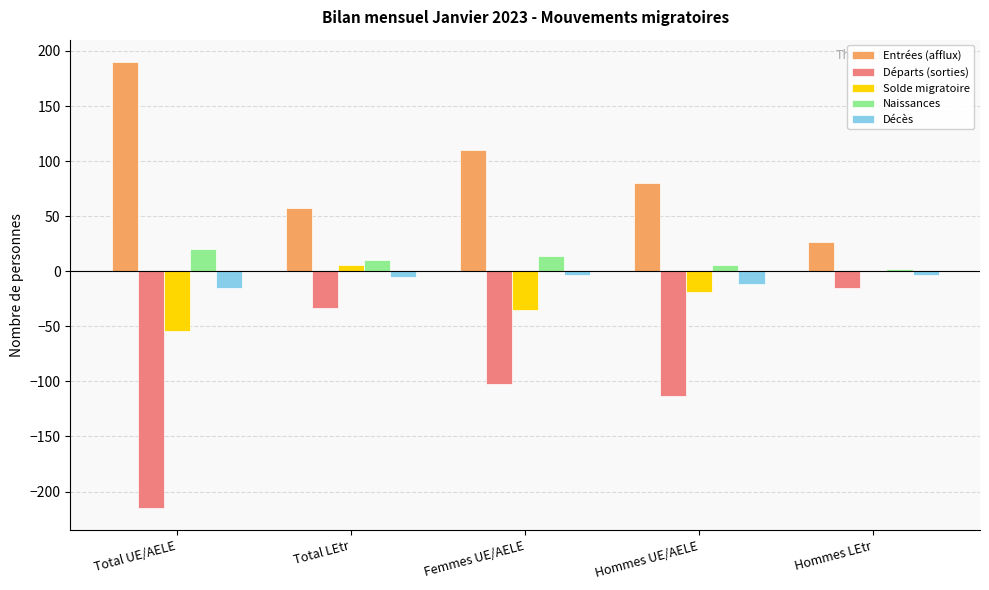

The value of Entrées (afflux) at Hommes UE/AELE is 43. True or false?

False